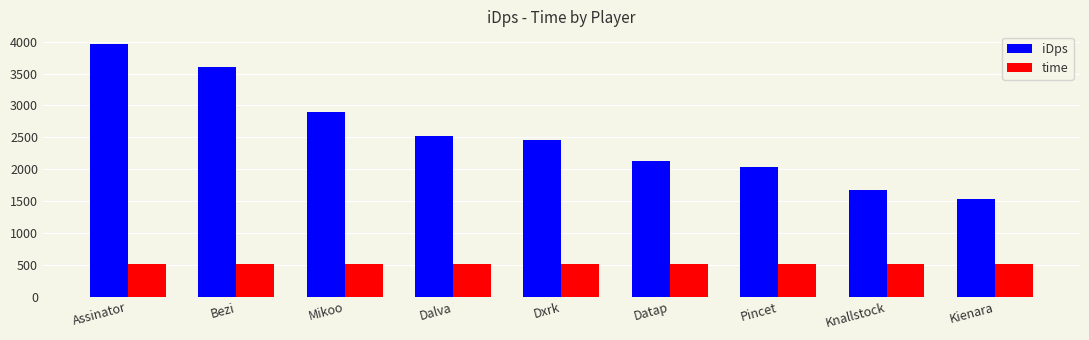

How many distinct data groups are displayed?

2